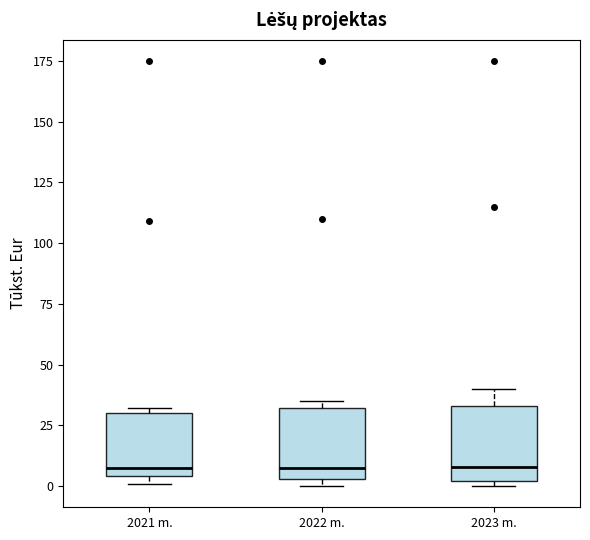

Reading left to right, read every box against the y-axis: the position of its median line, the range the box covers, and the ends of its whiskers. The values are not printed on the chart, so give them approximately, as read against the axis.

2021 m.: median 10, box 5 to 30, whiskers 0 to 30 (just above the box's upper edge)
2022 m.: median 10, box 5 to 30, whiskers 0 to 35
2023 m.: median 10, box 0 to 35, whiskers 0 (just below the box's lower edge) to 40